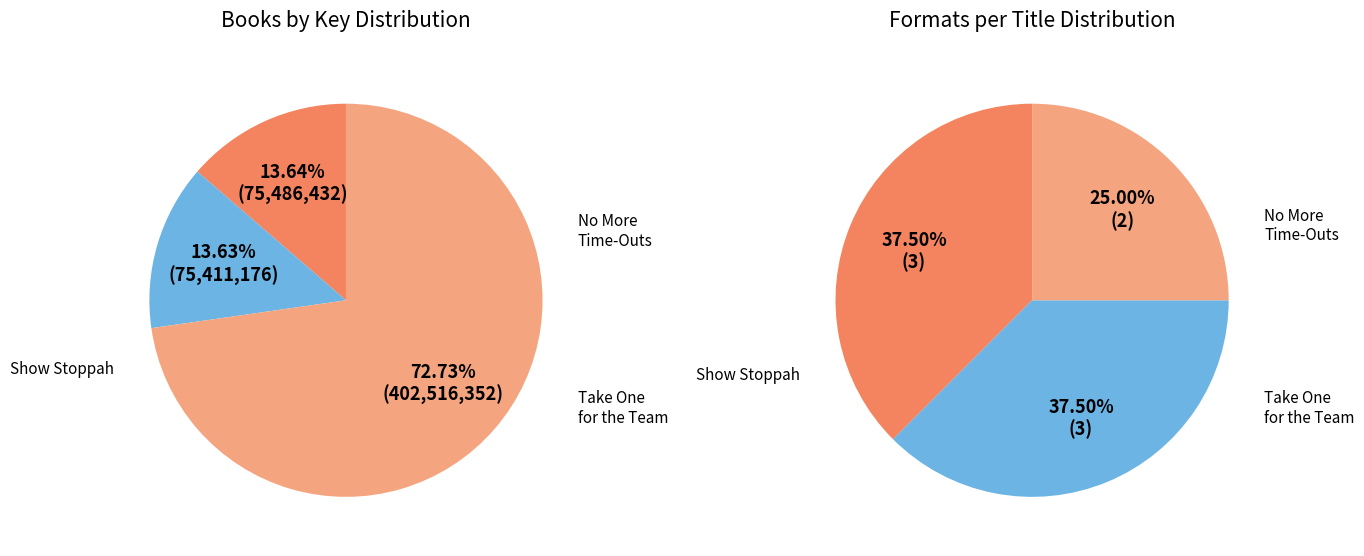

To the nearest percent, what is the combined percentage of No More Time-Outs and Take One for the Team?

86%